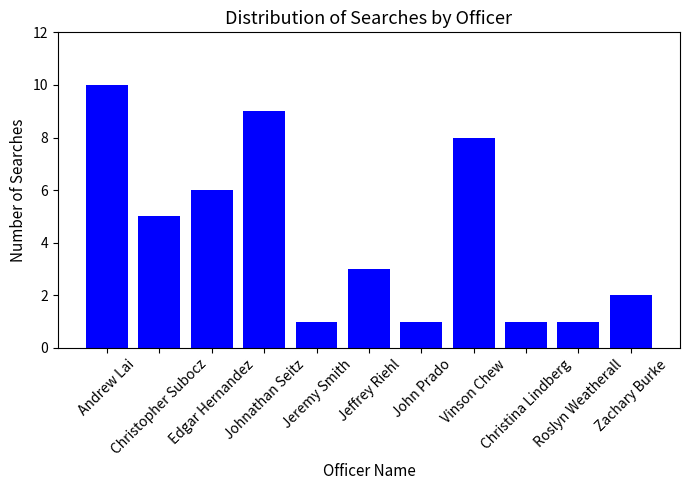

What is the difference between the values at Johnathan Seitz and Edgar Hernandez?

3